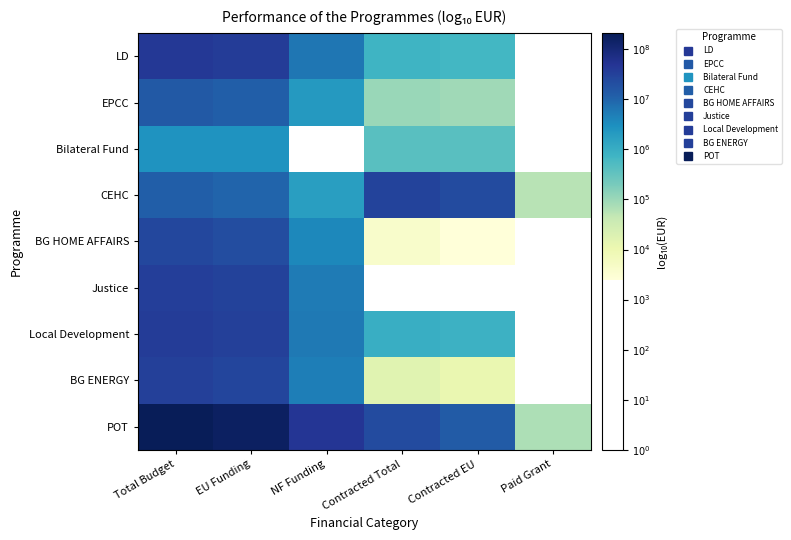

Count the number of categories in the chart.

6